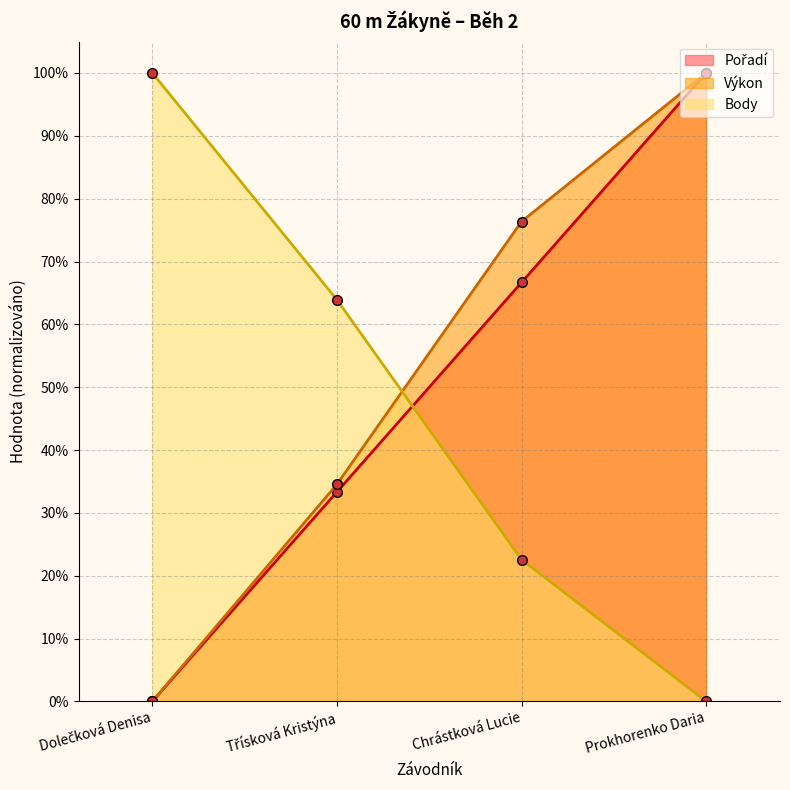

True or false: Výkon has a value of 0.0 at Dolečková Denisa.

True